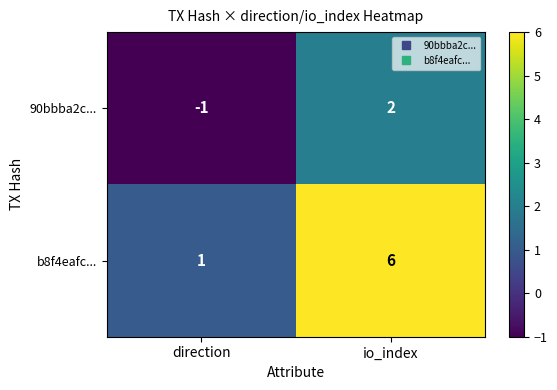

What is the smallest value displayed?

-1